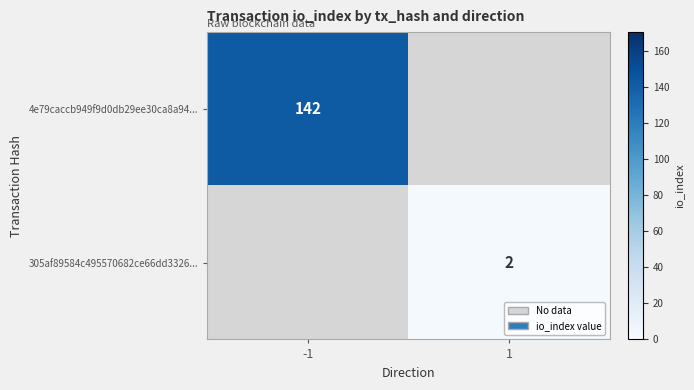

The value of 305af89584c495570682ce66dd3326... at 1 is 2. True or false?

True